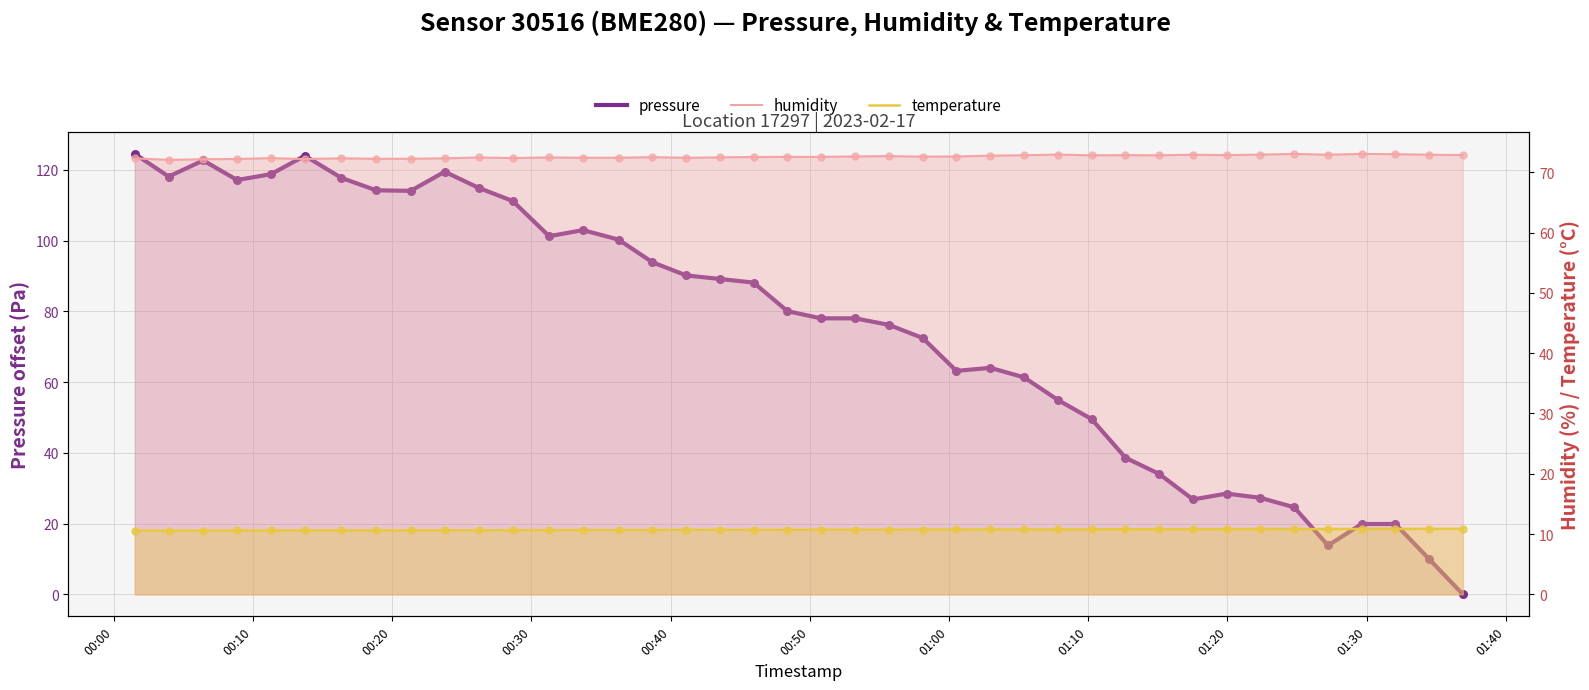

At how many categories does at least one series exceed 46?

40